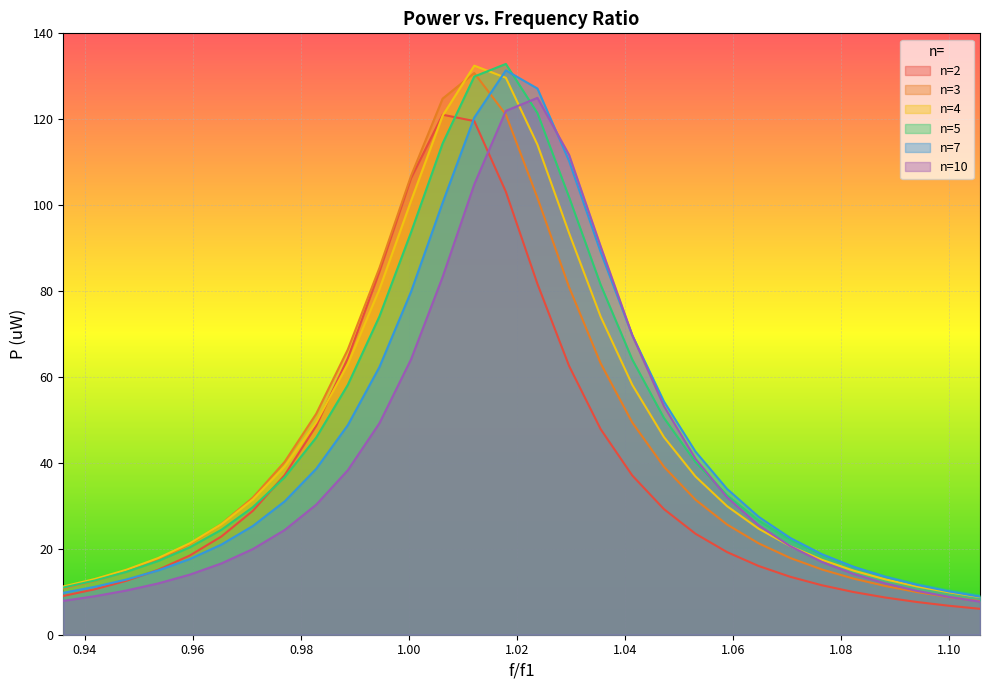

How many series are shown in this chart?

6